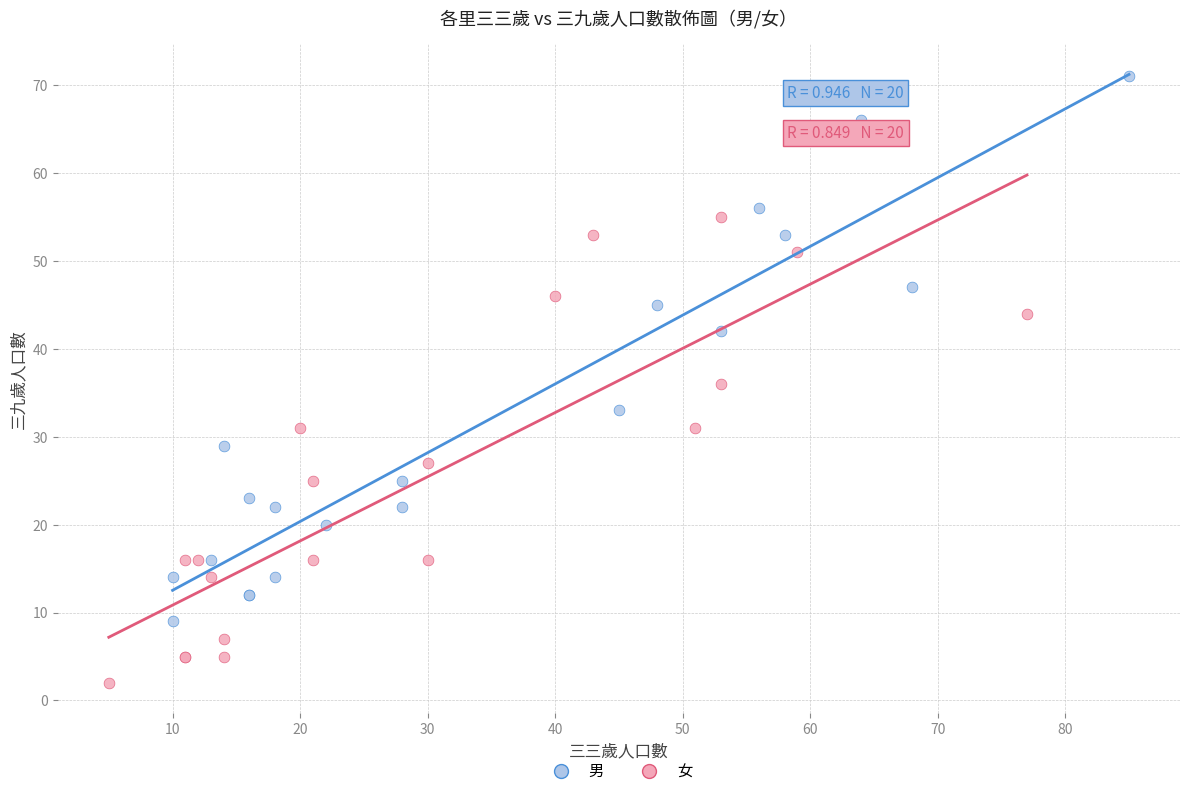

What are all the series names shown in the legend?

男, 女